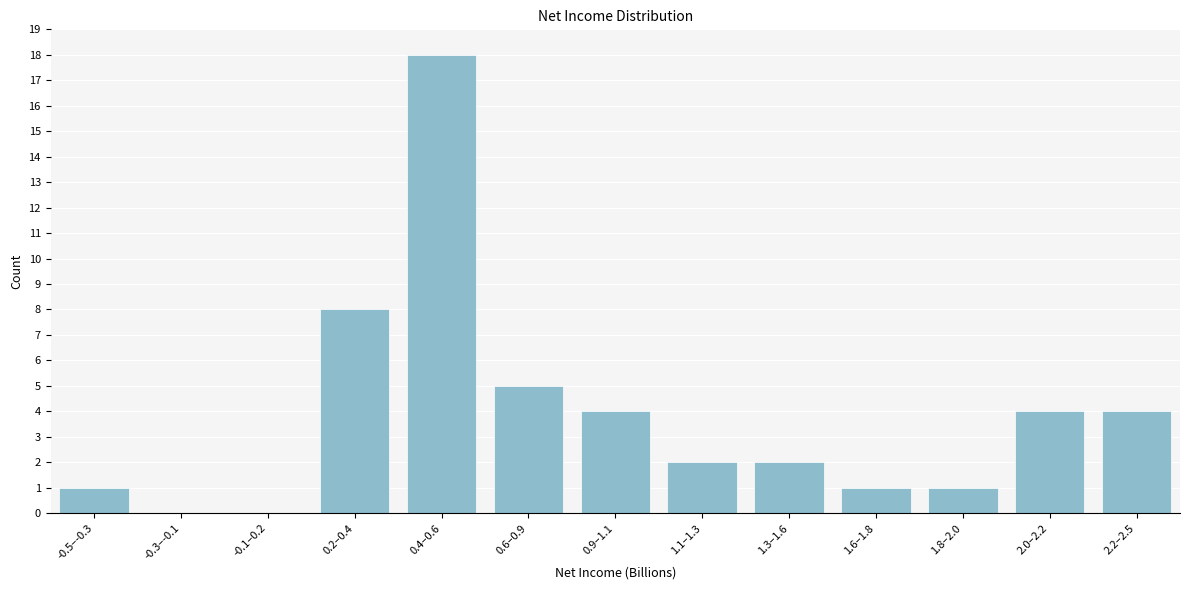

Reading left to right, list all the values displayed in this chart.

-0.5–-0.3=1	-0.3–-0.1=0	-0.1–0.2=0	0.2–0.4=8	0.4–0.6=18	0.6–0.9=5	0.9–1.1=4	1.1–1.3=2	1.3–1.6=2	1.6–1.8=1	1.8–2.0=1	2.0–2.2=4	2.2–2.5=4